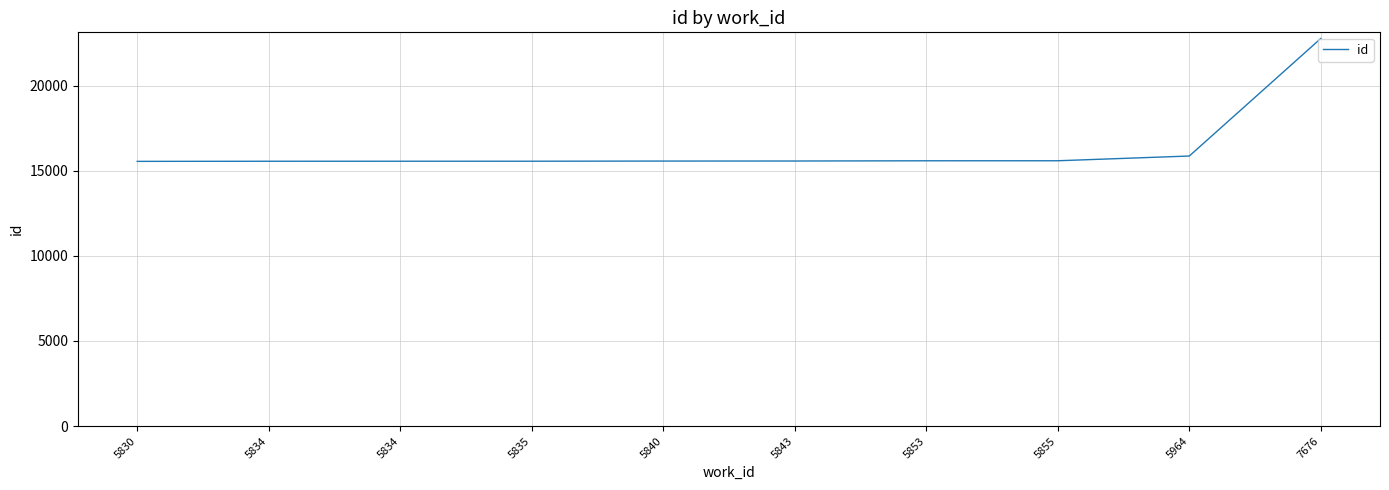

How many categories are shown in the chart?

10